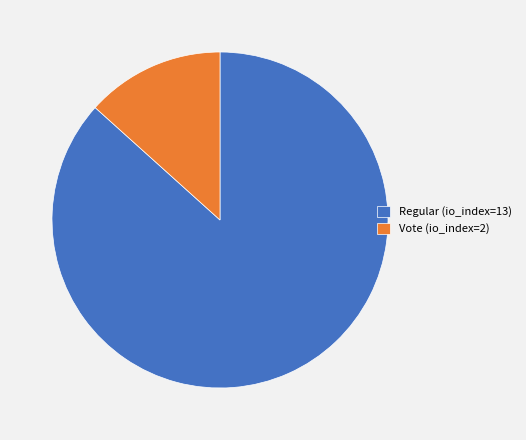

Count the number of slices in the pie.

2